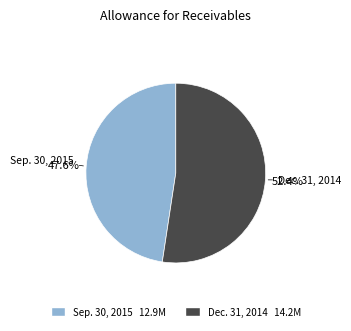

Does any single category account for the majority?

Yes